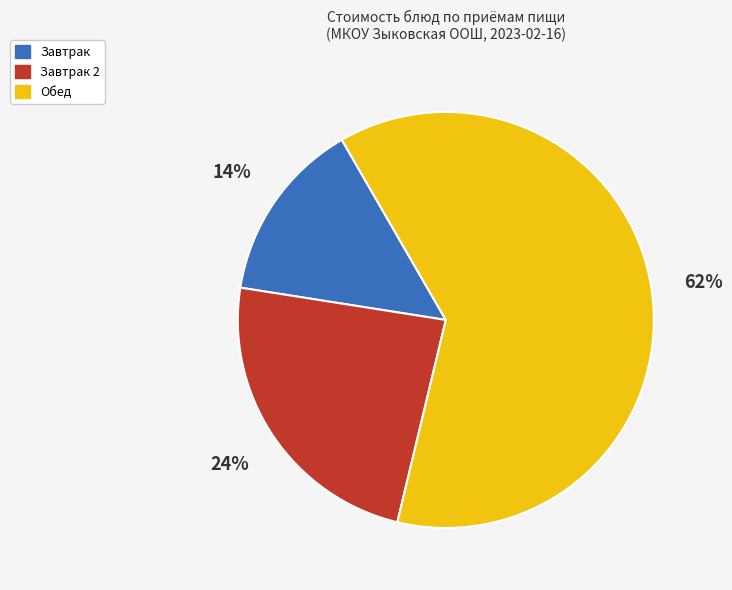

To the nearest percent, what is the average slice percentage?

33%